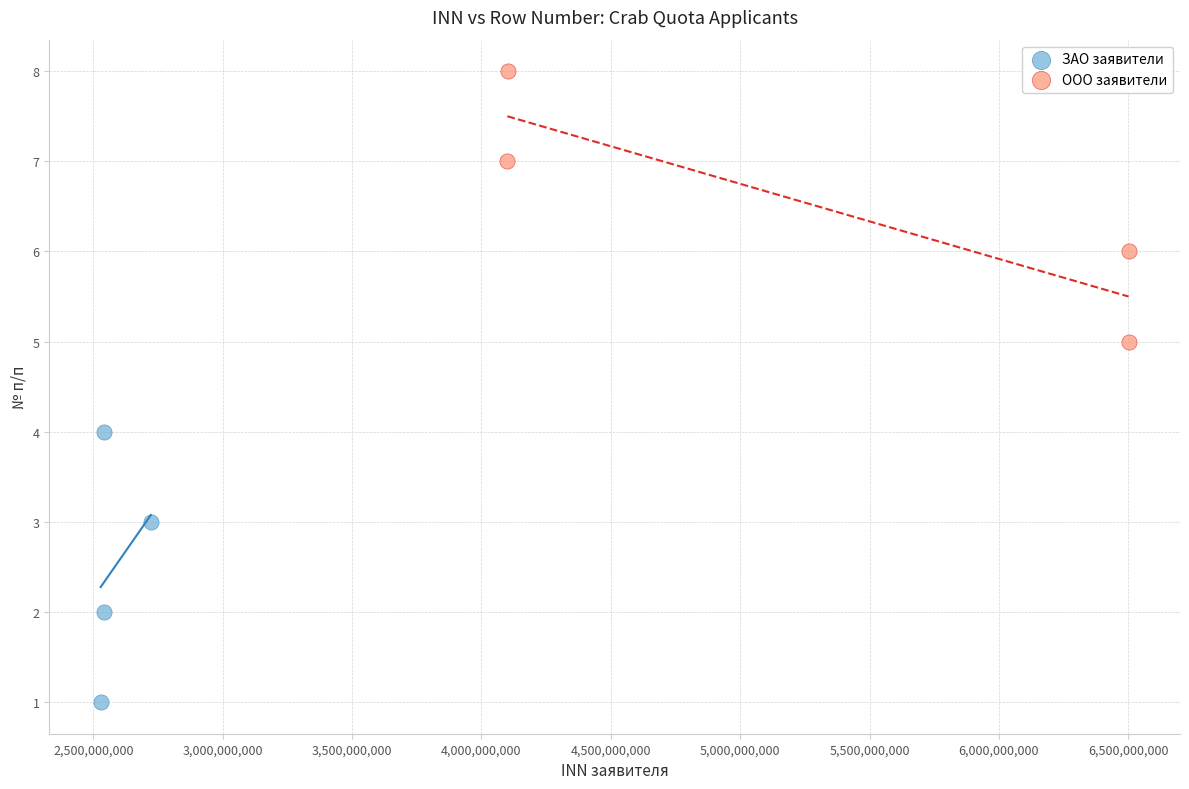

Which series contains the highest Y value?

ООО заявители